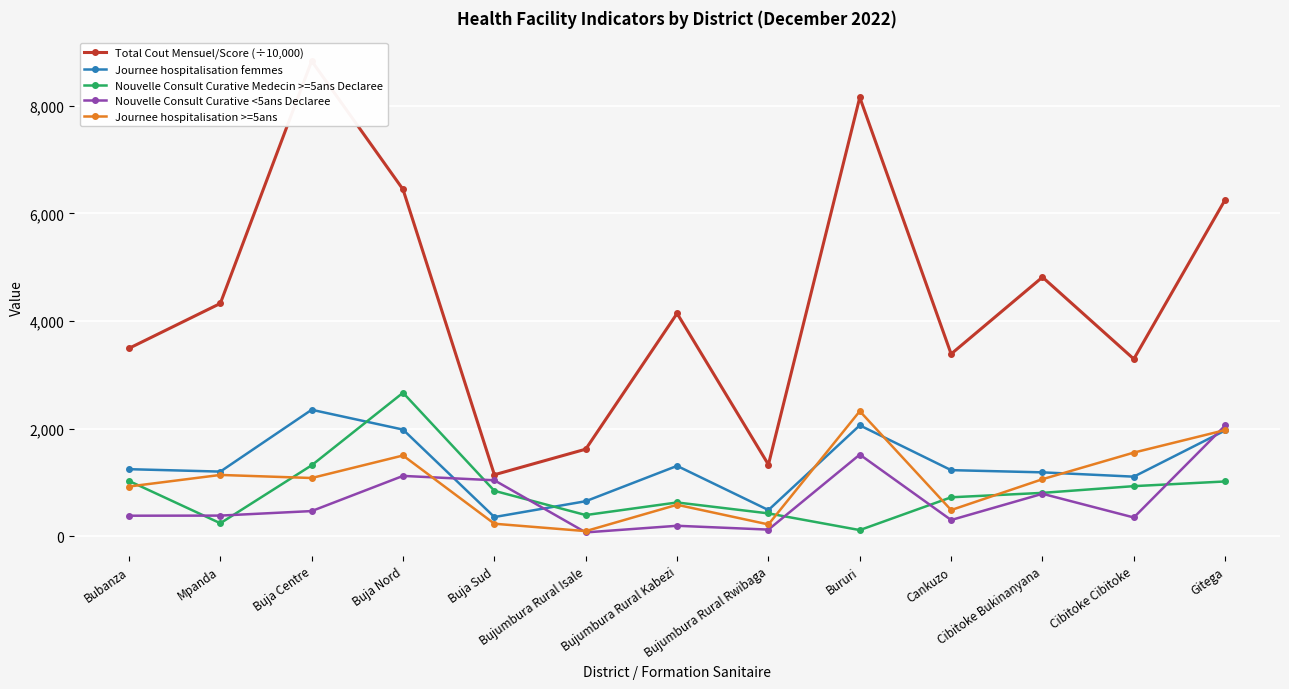

Which category has the highest value in the Total Cout Mensuel/Score (÷10,000) series?

Buja Centre